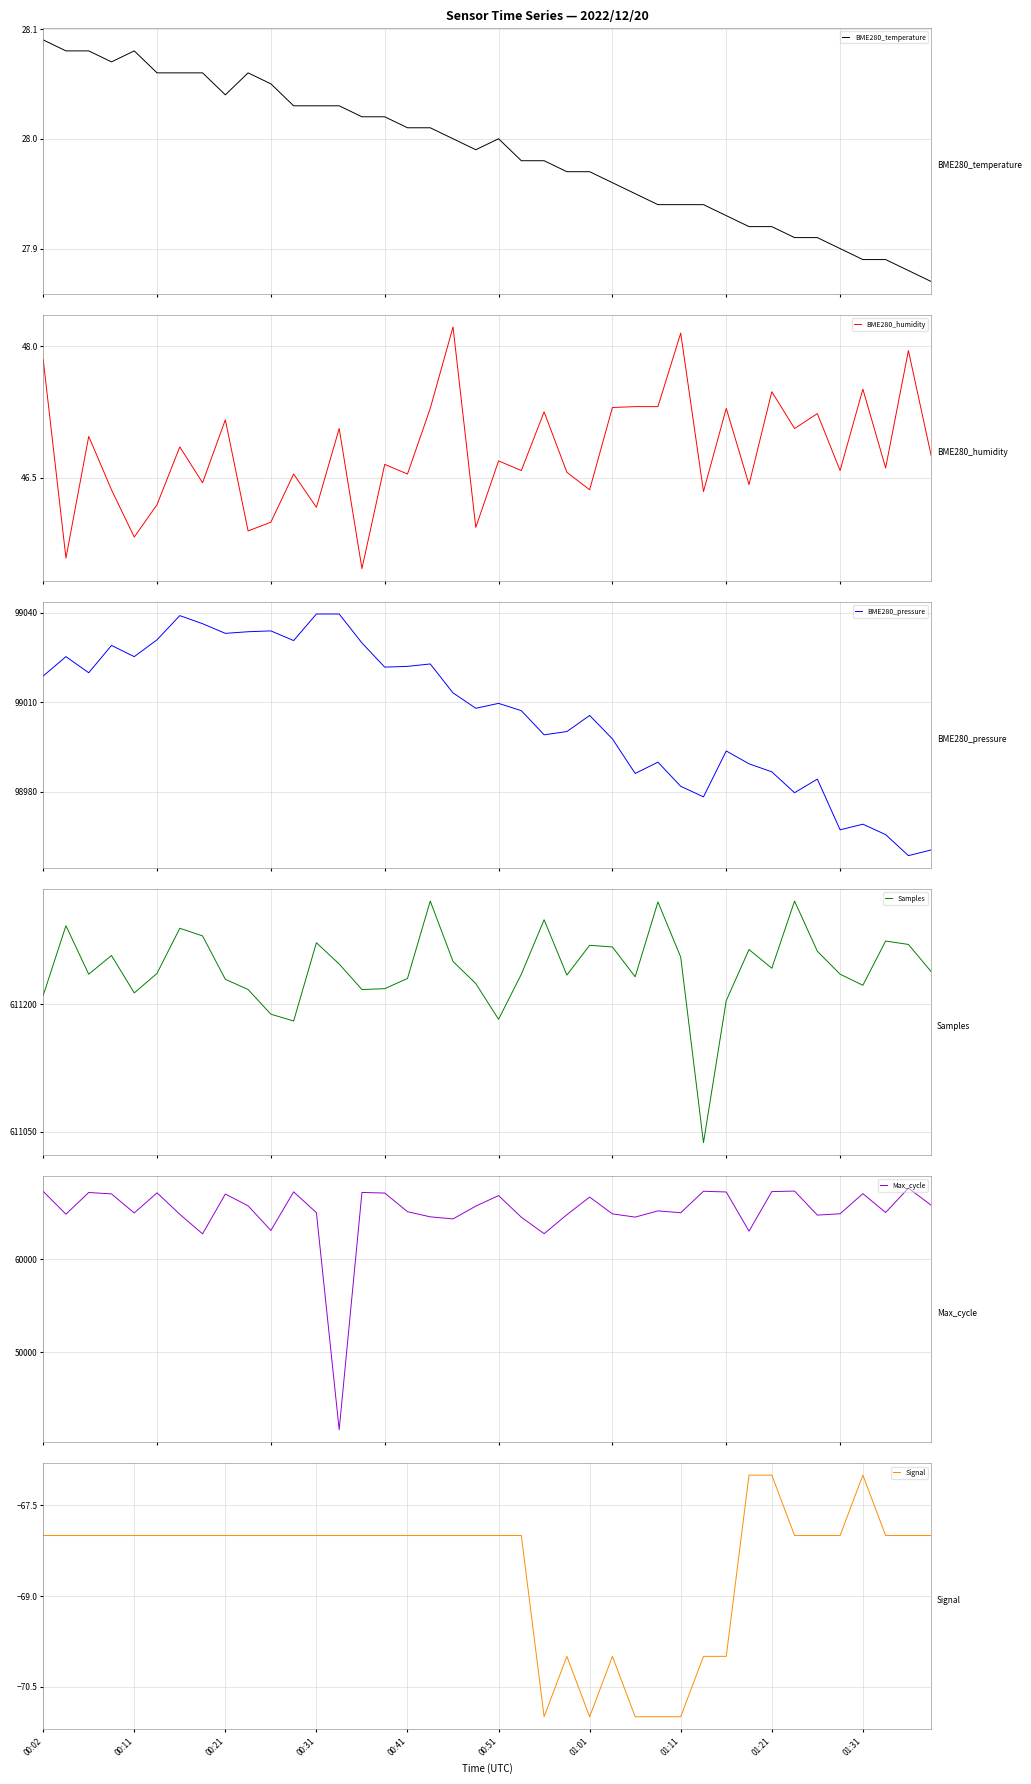

At which category does Signal reach its first local peak?

23